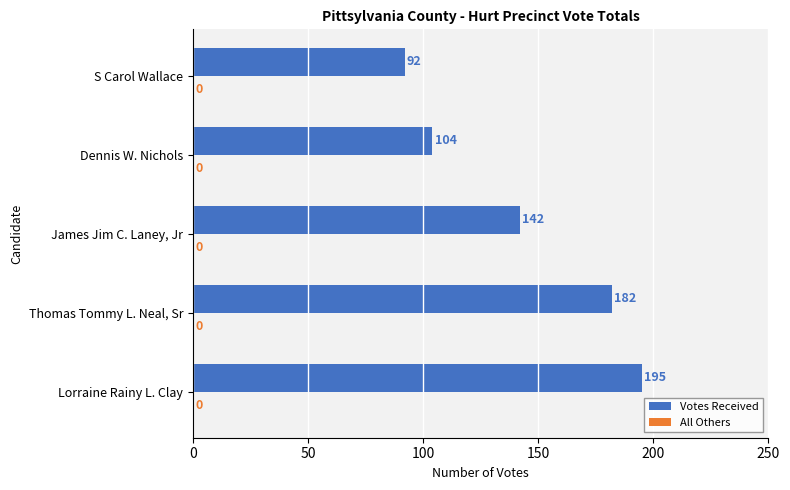

What is the smallest value displayed?

92